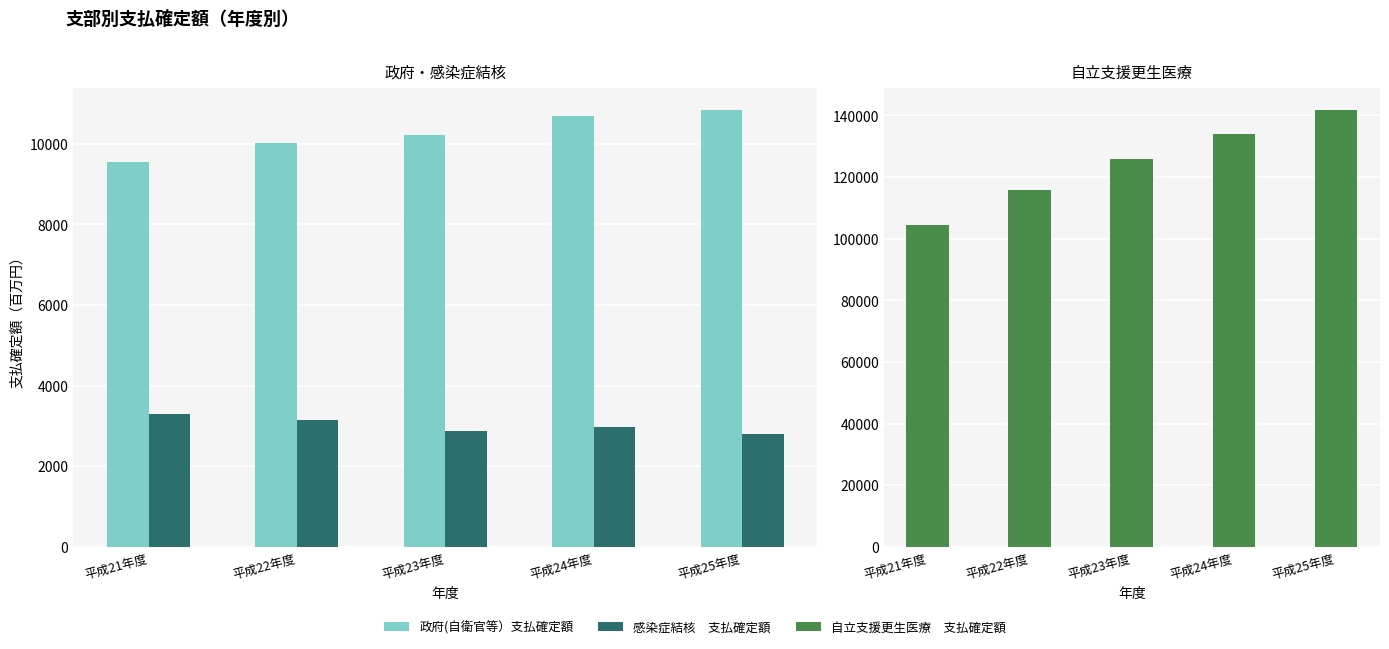

Read the 自立支援更生医療　支払確定額 value at 平成21年度.

104505.5